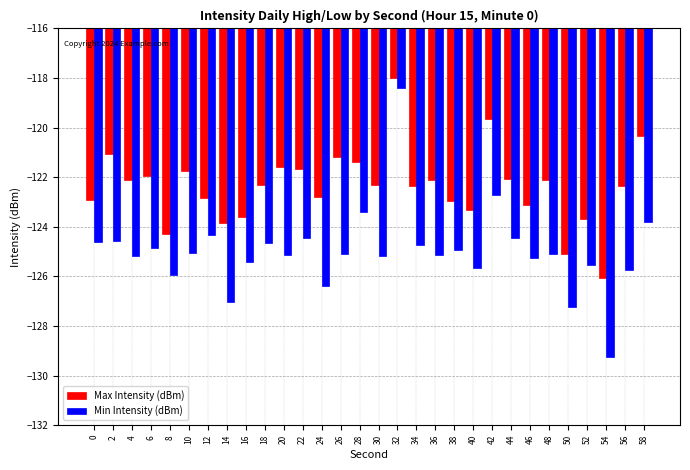

What is the maximum value for Max Intensity (dBm)?

-118.0